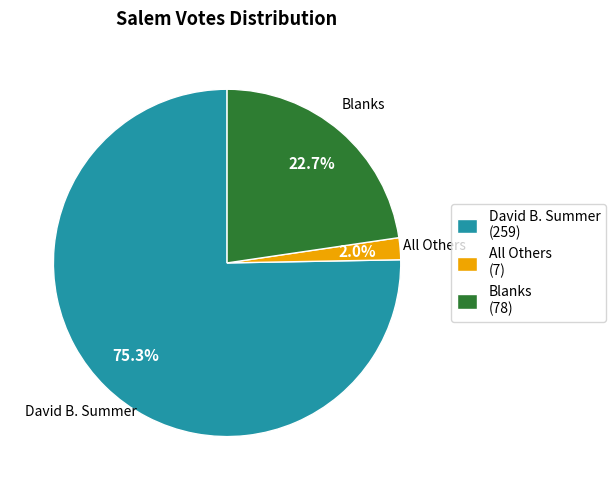

The David B. Summer slice represents 75% of the pie. True or false?

True